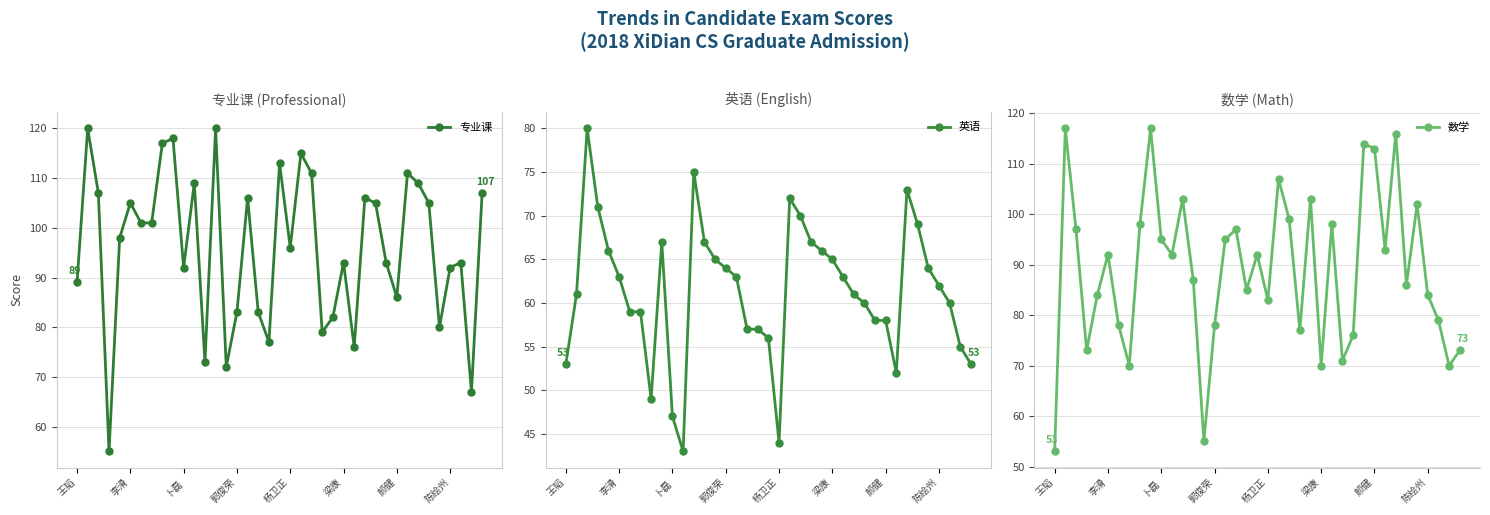

Rank the series by their maximum value, from lowest to highest.

英语, 数学, 专业课